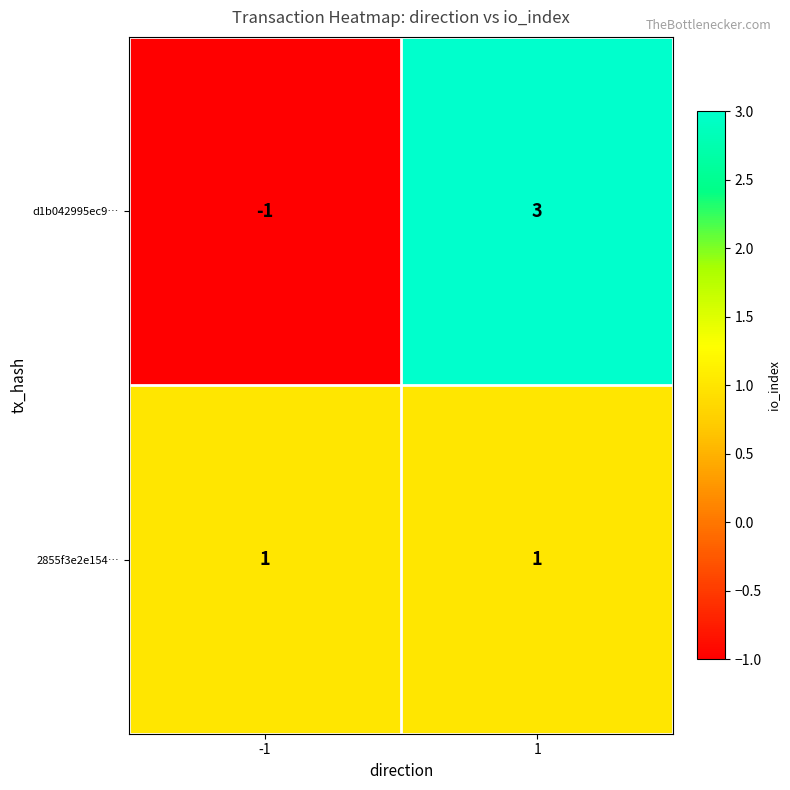

Which series has the largest range (max minus min)?

d1b042995ec9…